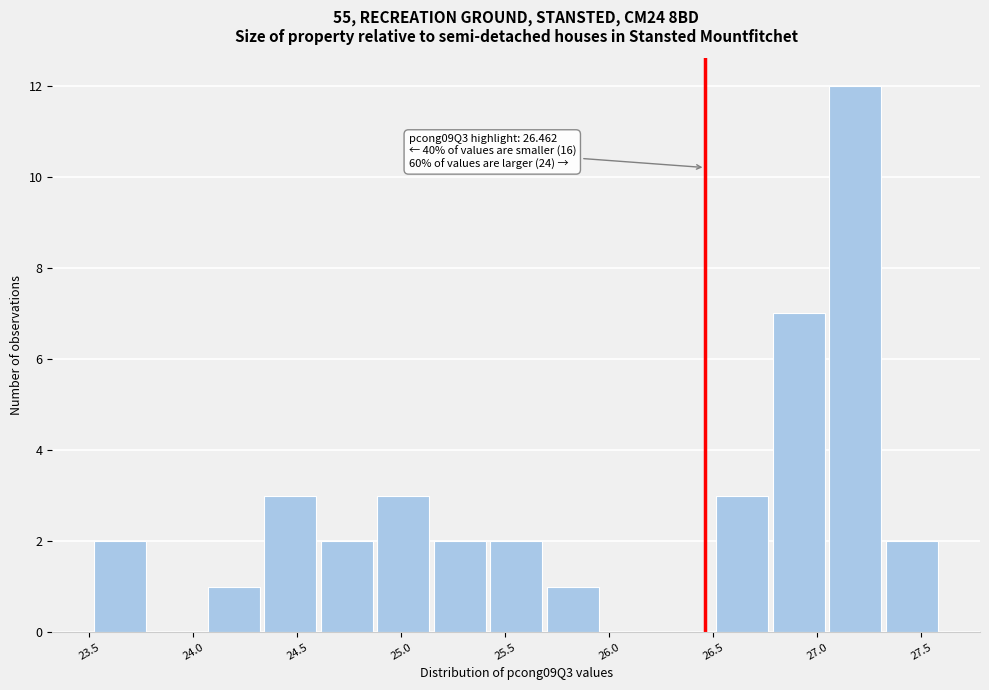

Over which range of the x-axis is the bar tallest?

27.05 to 27.30